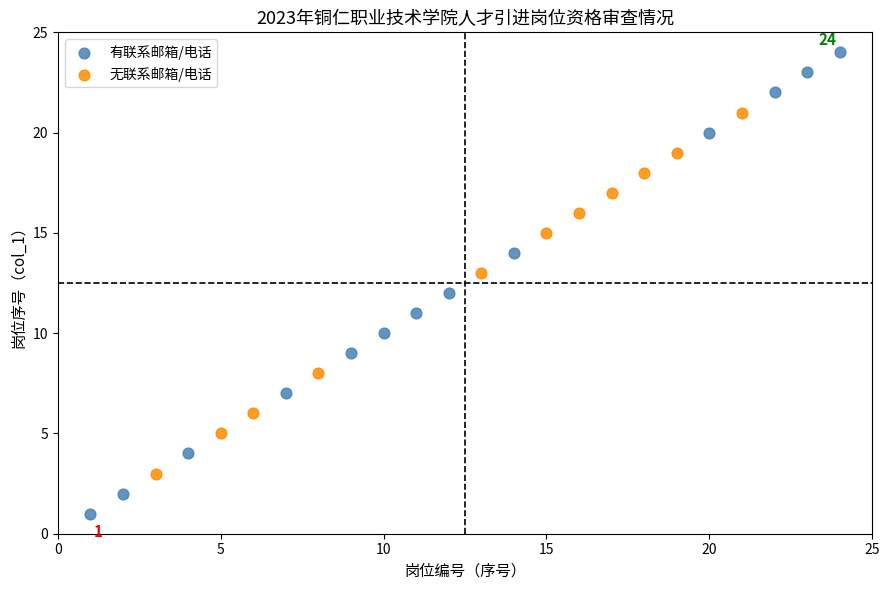

Which series contains the lowest Y value?

有联系邮箱/电话